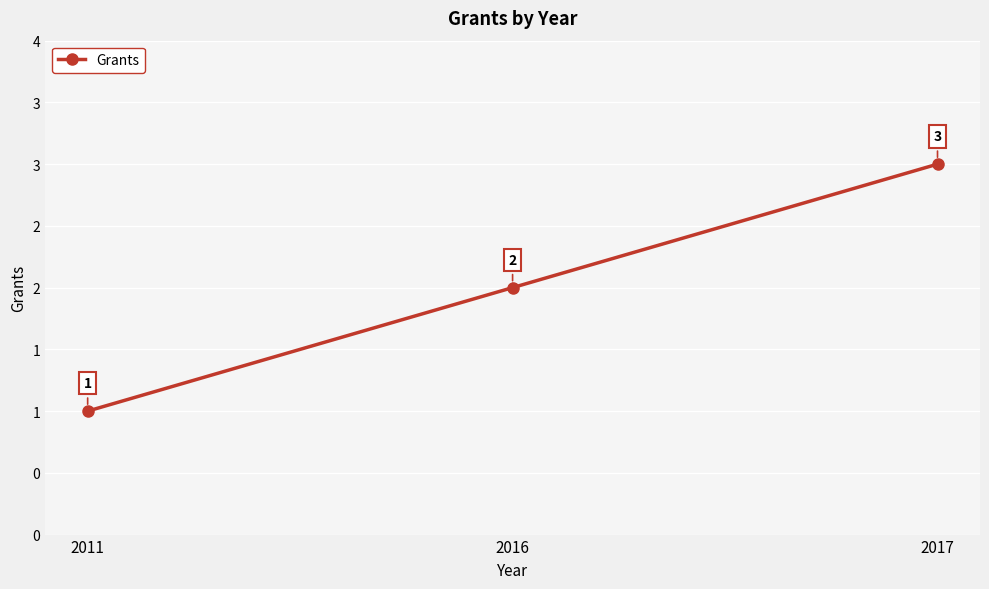

True or false: the data shows 1 at 2011.

True